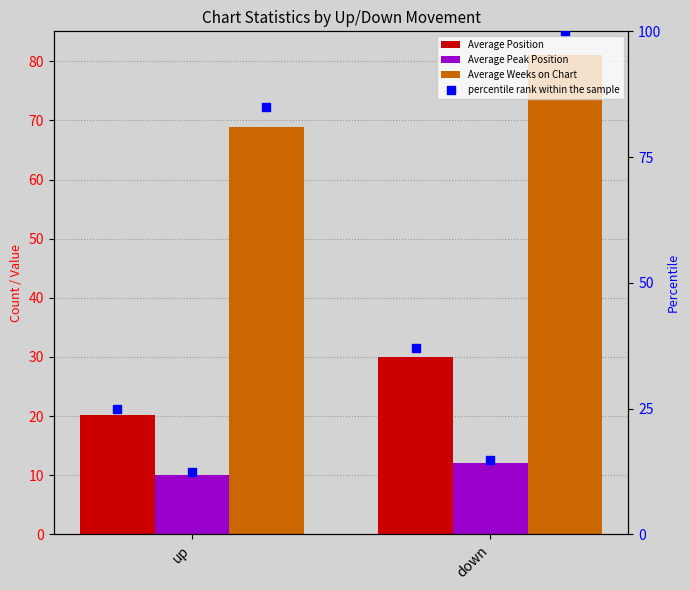

Which series has the largest total across all categories?

Average Weeks on Chart